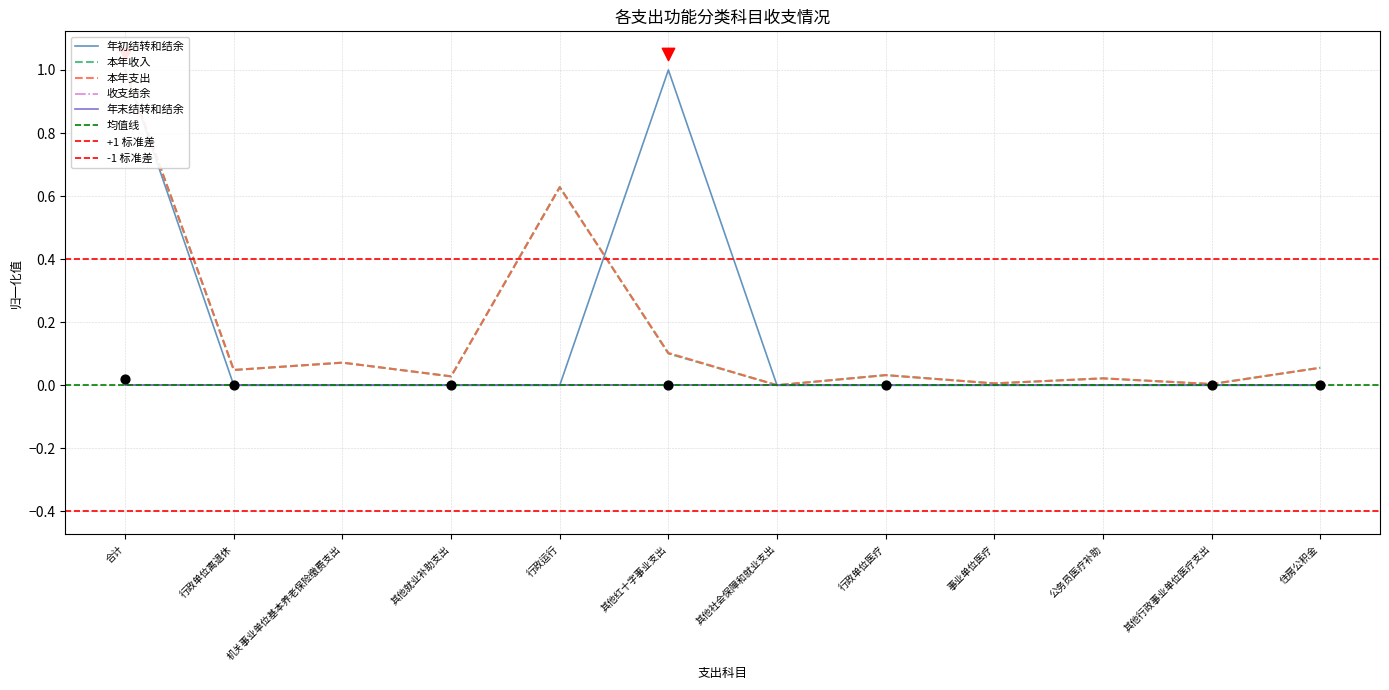

At which category is the sum across all series the highest?

合计